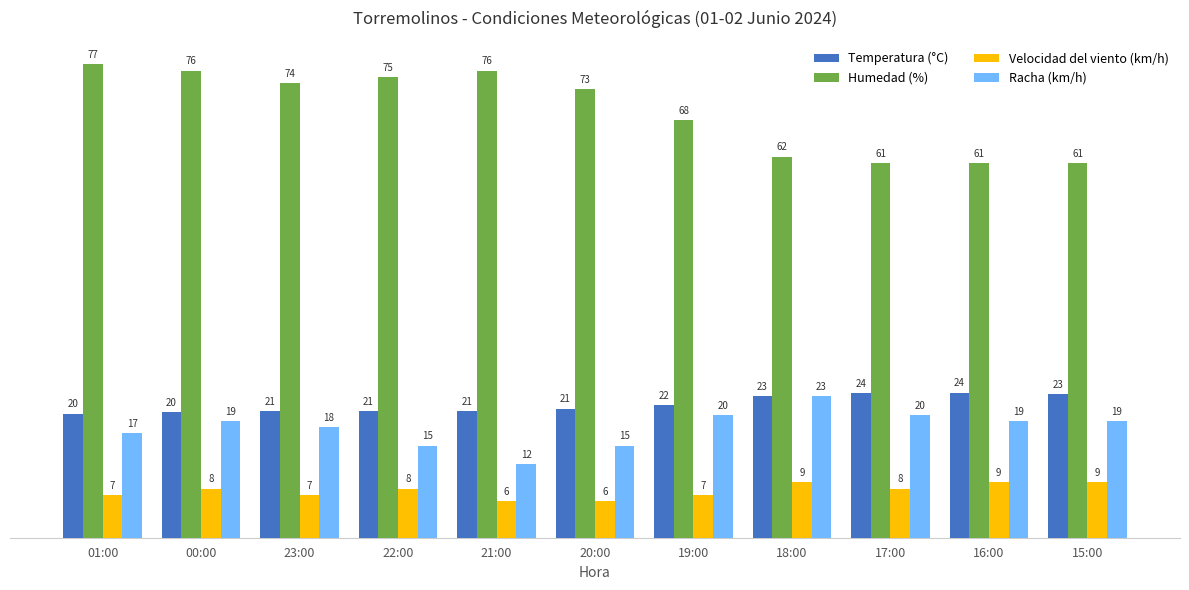

At 15:00, list the series in order from largest to smallest.

Humedad (%), Temperatura (°C), Racha (km/h), Velocidad del viento (km/h)